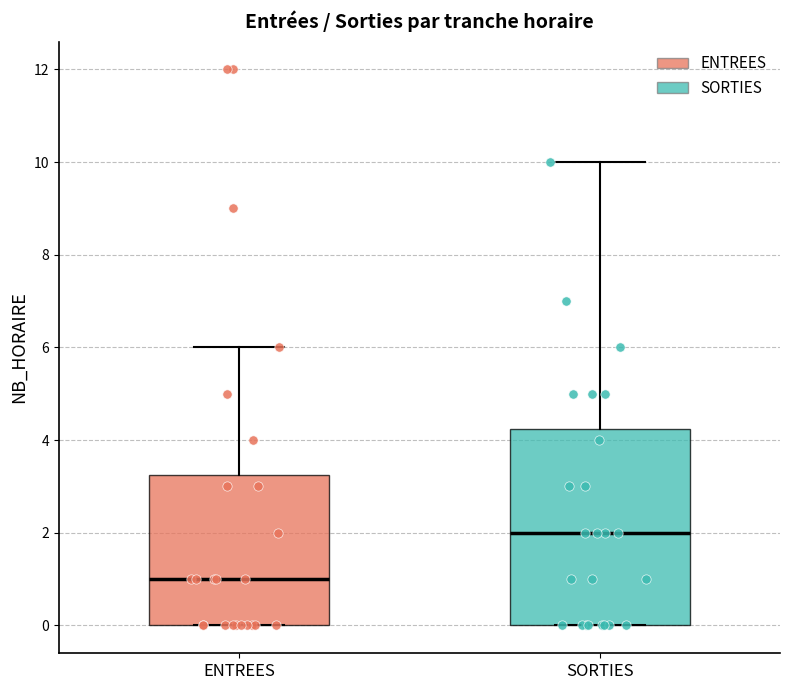

Which box is the tallest, from its lower edge to its upper edge?

SORTIES